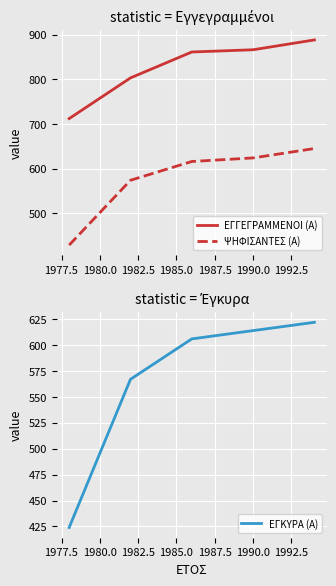

What is the minimum value for ΨΗΦΙΣΑΝΤΕΣ (Α)?

429